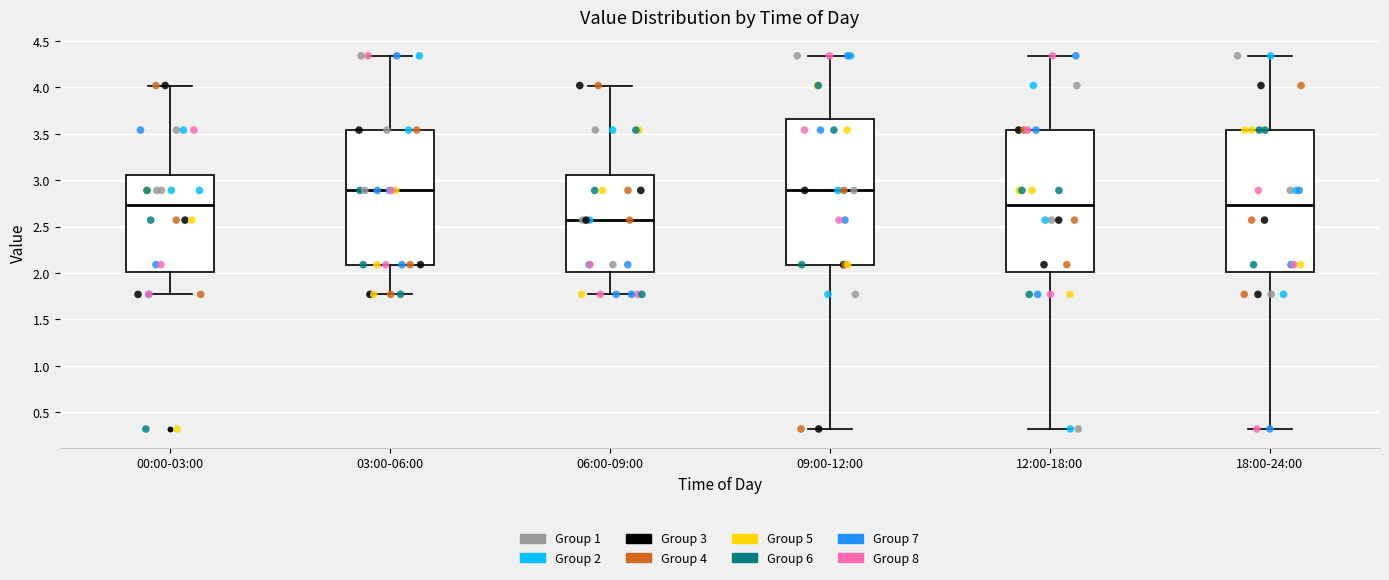

Reading left to right, read every box against the y-axis: the position of its median line, the range the box covers, and the ends of its whiskers. The values are not printed on the chart, so give them approximately, as read against the axis.

00:00-03:00: median 2.75, box 2.00 to 3.05, whiskers 1.75 to 4.00
03:00-06:00: median 2.90, box 2.10 to 3.55, whiskers 1.75 to 4.35
06:00-09:00: median 2.55, box 2.00 to 3.05, whiskers 1.75 to 4.00
09:00-12:00: median 2.90, box 2.10 to 3.65, whiskers 0.30 to 4.35
12:00-18:00: median 2.75, box 2.00 to 3.55, whiskers 0.30 to 4.35
18:00-24:00: median 2.75, box 2.00 to 3.55, whiskers 0.30 to 4.35